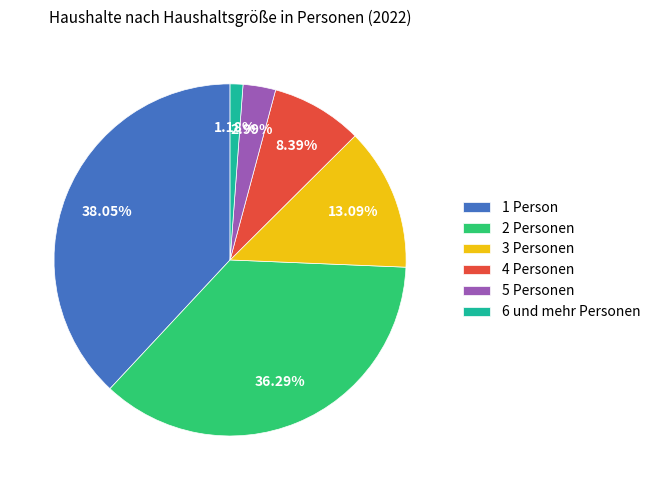

Rank the categories by value from highest to lowest.

1 Person, 2 Personen, 3 Personen, 4 Personen, 5 Personen, 6 und mehr Personen